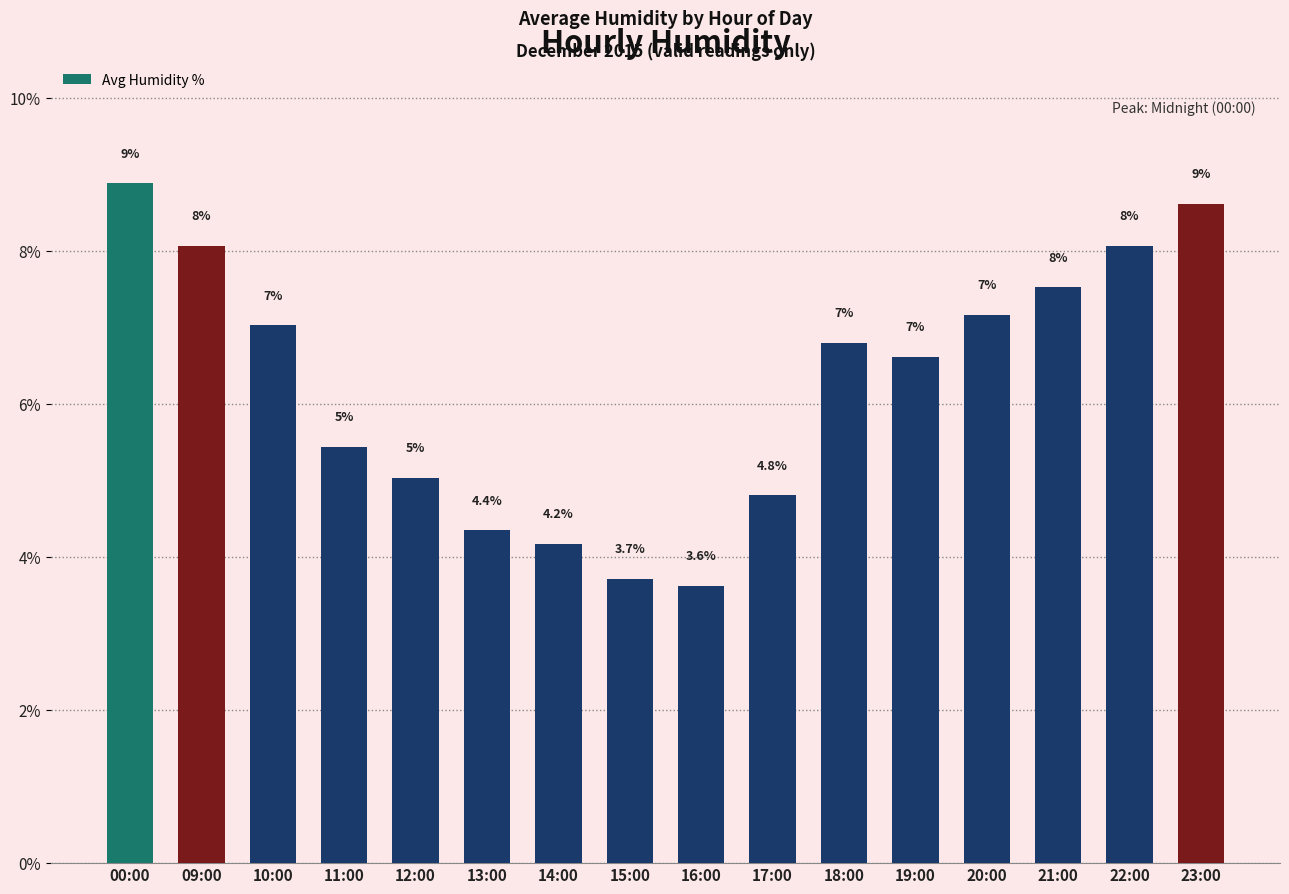

Approximately how many times larger is the value at 12:00 compared to 14:00?

1.2